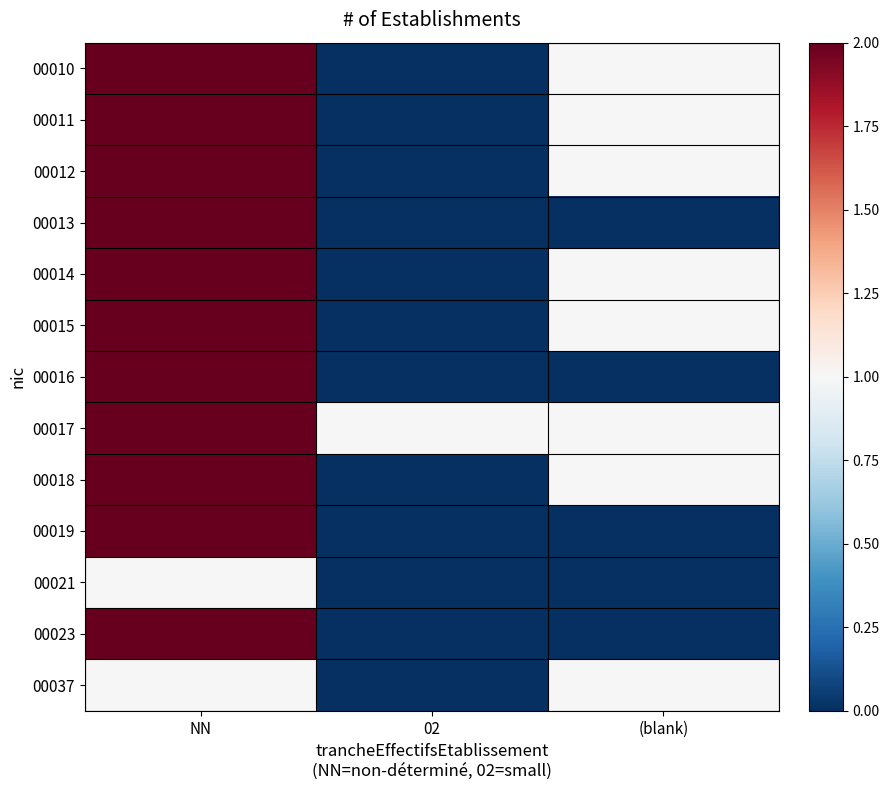

Reading left to right, what are all the values shown in this chart?

00010: NN=2	02=0	(blank)=1
00011: NN=2	02=0	(blank)=1
00012: NN=2	02=0	(blank)=1
00013: NN=2	02=0	(blank)=0
00014: NN=2	02=0	(blank)=1
00015: NN=2	02=0	(blank)=1
00016: NN=2	02=0	(blank)=0
00017: NN=2	02=1	(blank)=1
00018: NN=2	02=0	(blank)=1
00019: NN=2	02=0	(blank)=0
00021: NN=1	02=0	(blank)=0
00023: NN=2	02=0	(blank)=0
00037: NN=1	02=0	(blank)=1